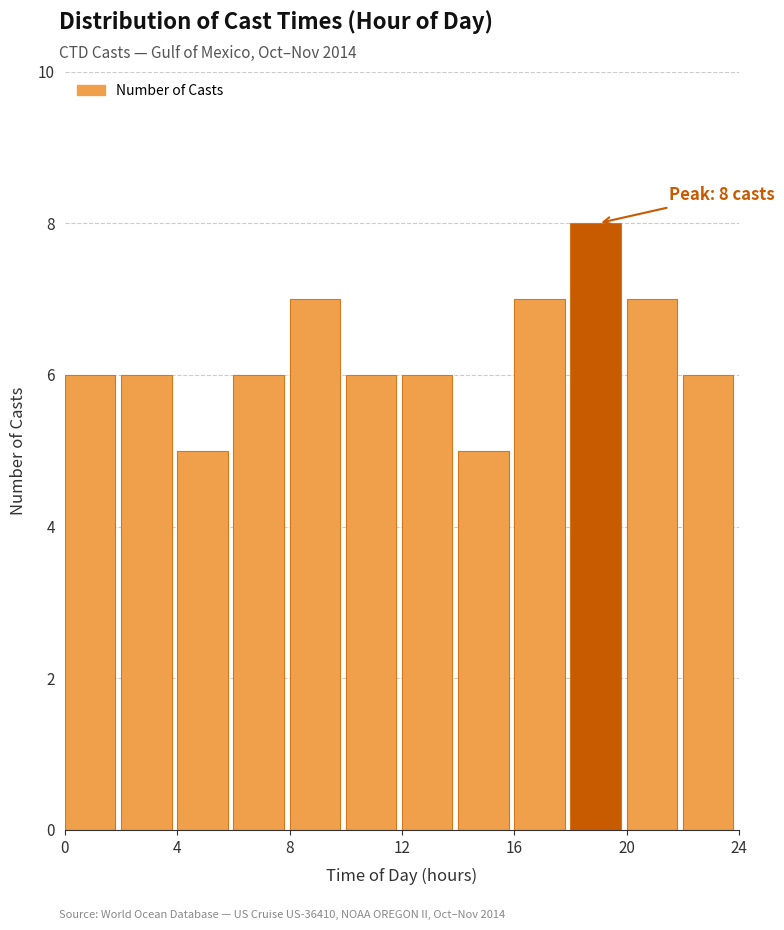

Which range on the x-axis has the tallest bar?

18 to 20